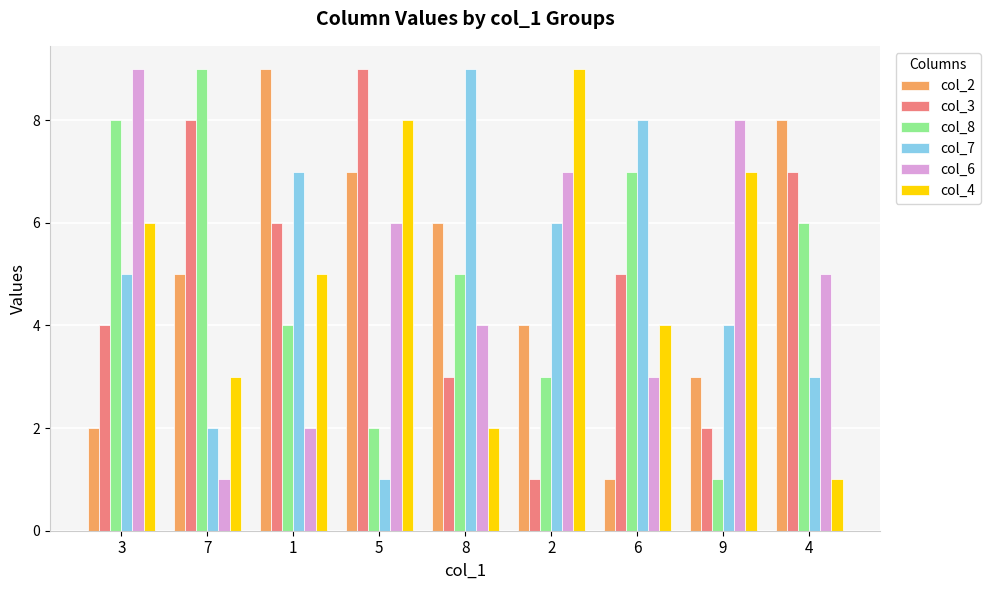

At which category is the sum across all series the highest?

3